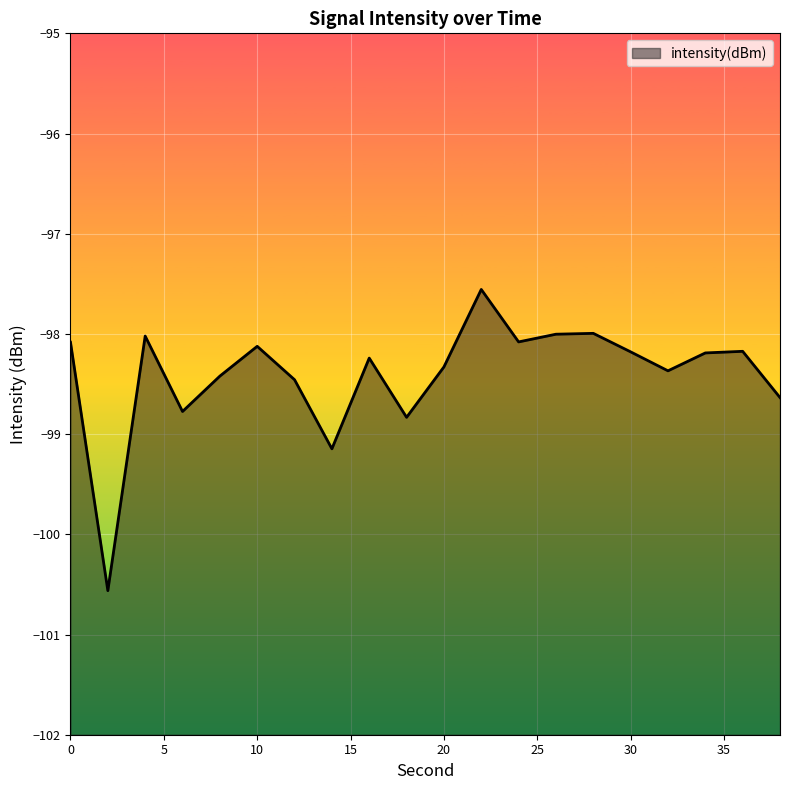

Reading left to right, extract all data points from this chart.

-98.1	-100.6	-98.0	-98.8	-98.4	-98.1	-98.5	-99.1	-98.2	-98.8	-98.3	-97.6	-98.1	-98.0	-98.0	-98.2	-98.4	-98.2	-98.2	-98.6